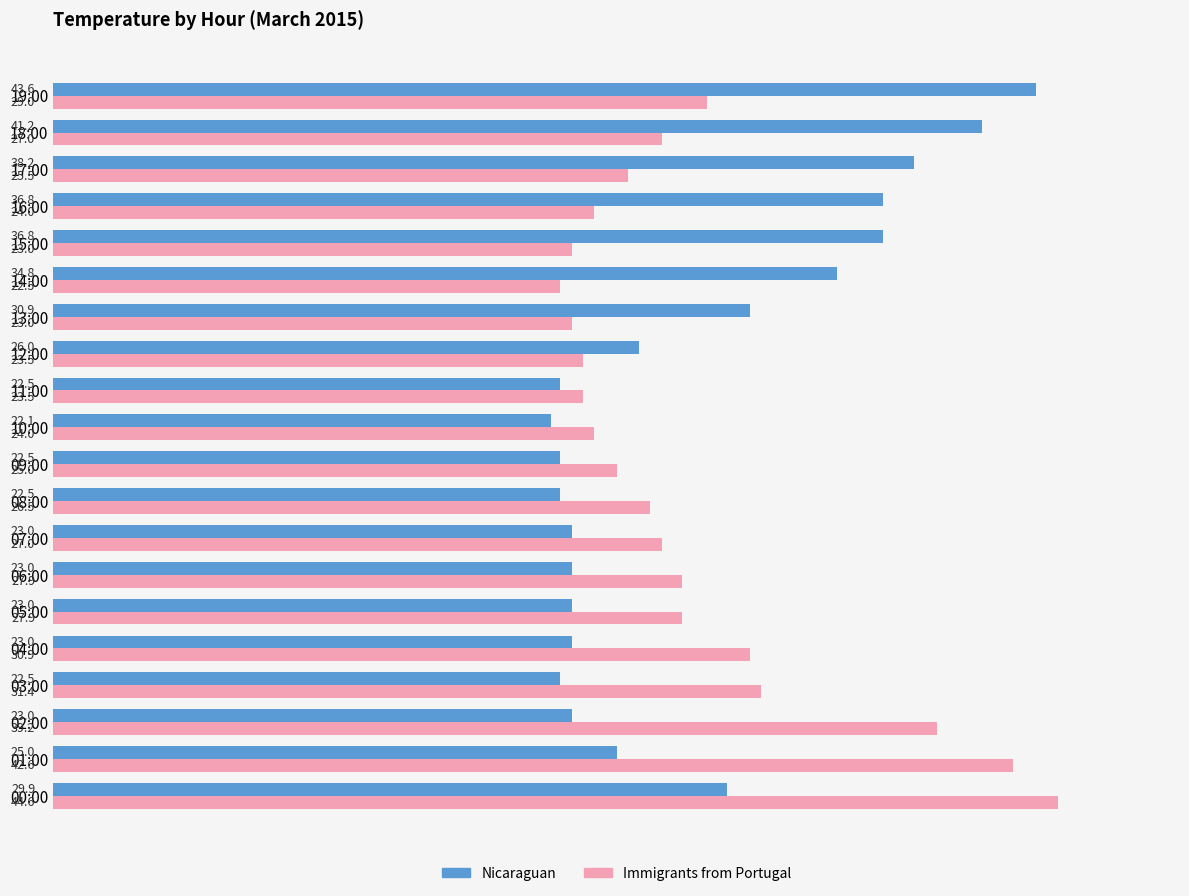

The value of Nicaraguan at 16:00 is 23.2. True or false?

False